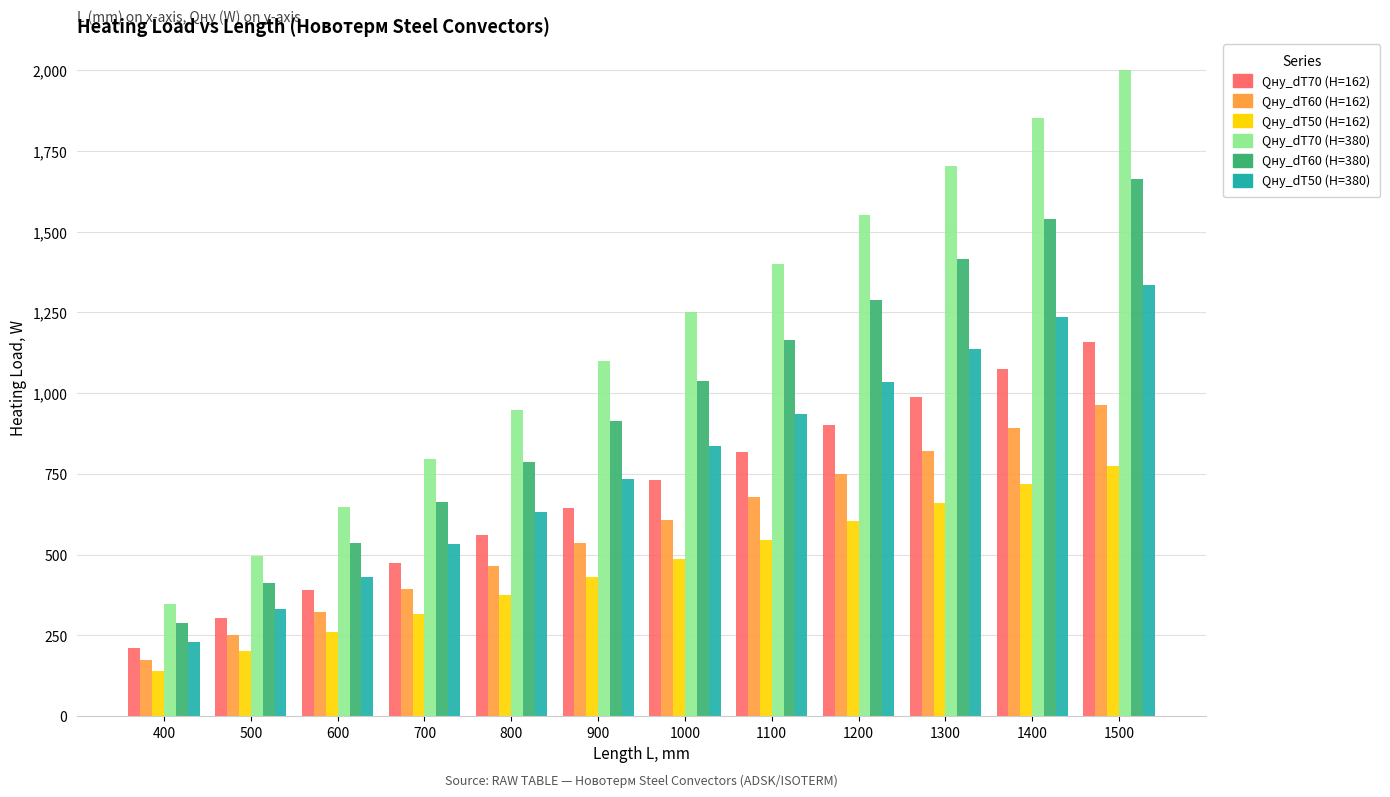

Read the Qну_dT50 (H=380) value at 600.

432.2